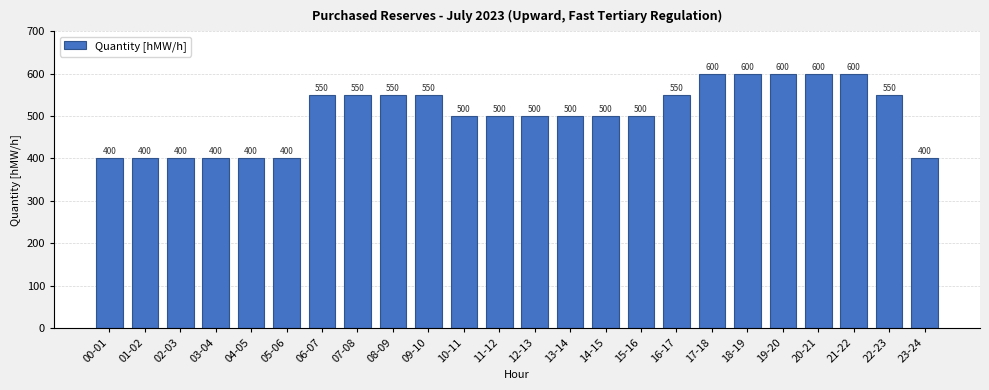

What is the change in value from 01-02 to 11-12?

+100